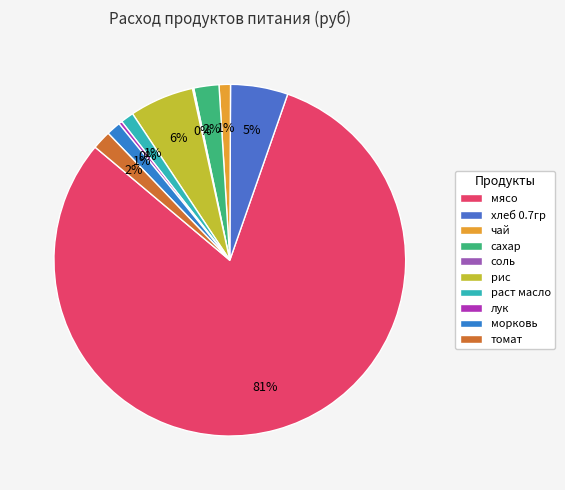

The томат slice represents 7% of the pie. True or false?

False